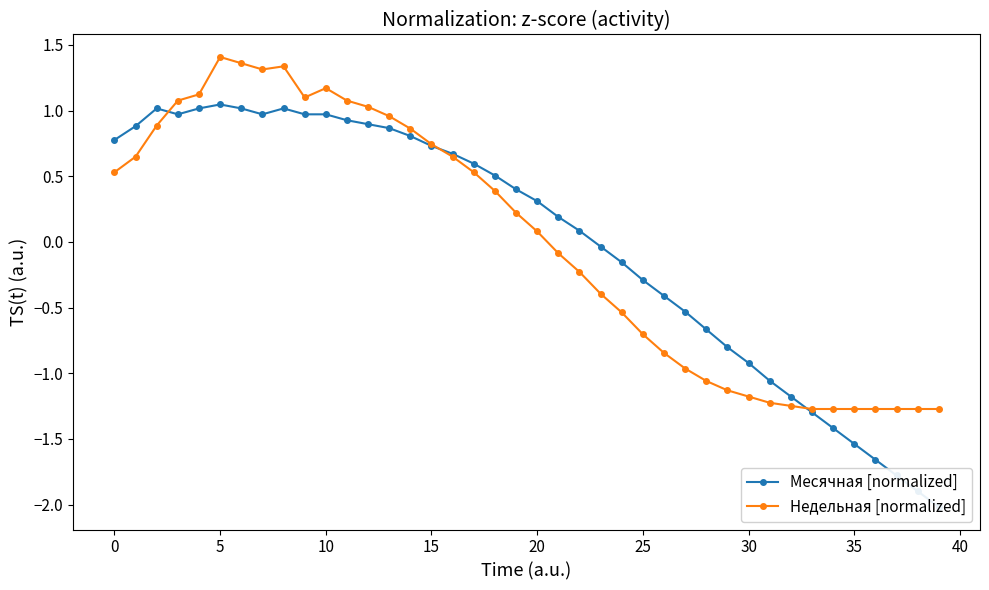

How many interior local peaks does the Месячная [normalized] series have?

3